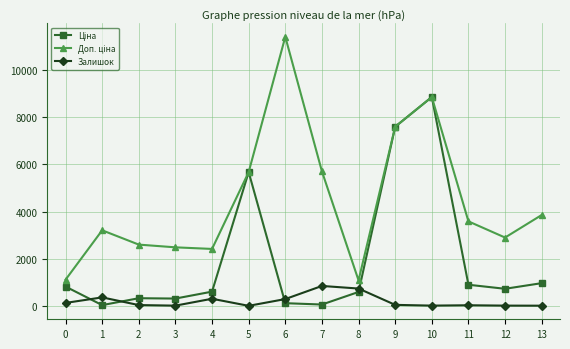

What is the difference between the highest and lowest values at 8?

491.7